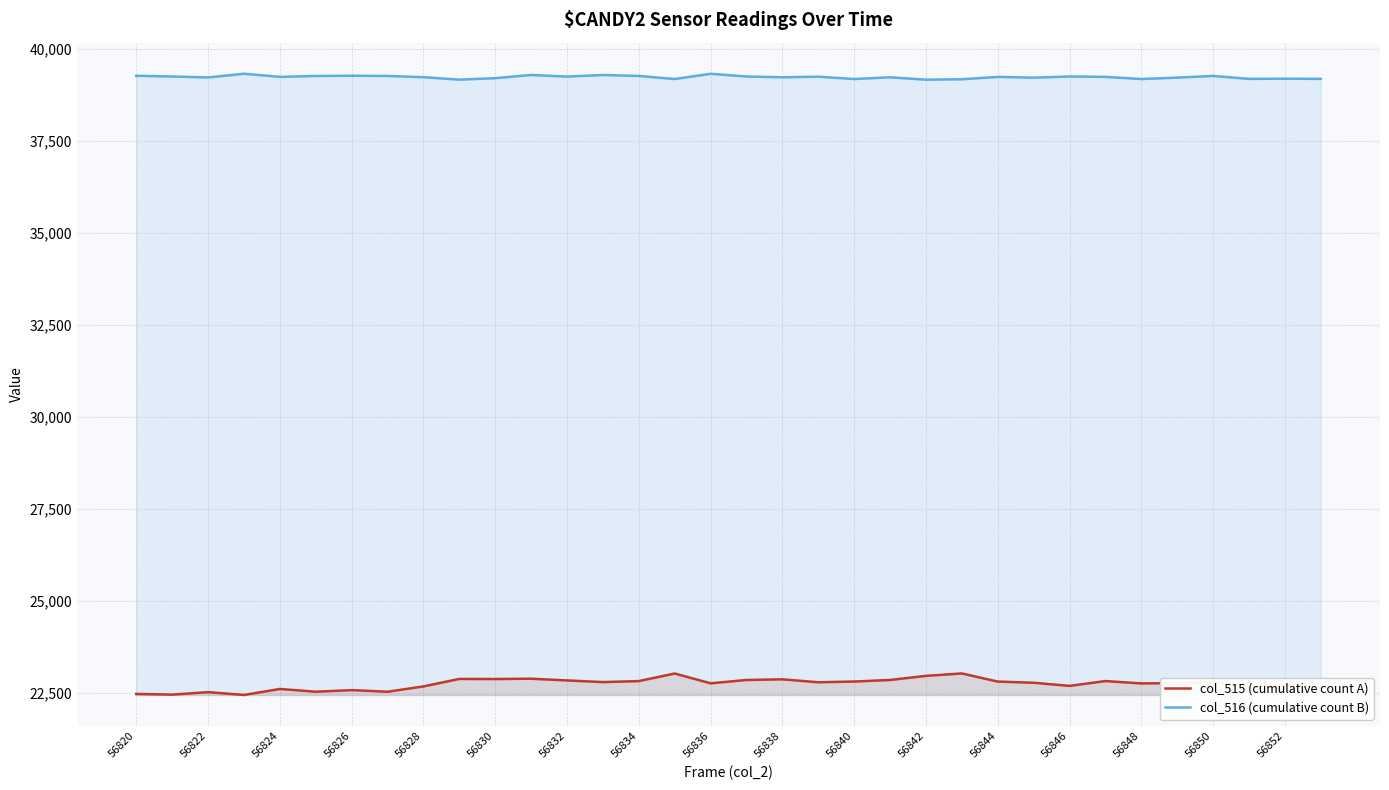

How many interior local valleys does the col_515 (cumulative count A) series have?

11